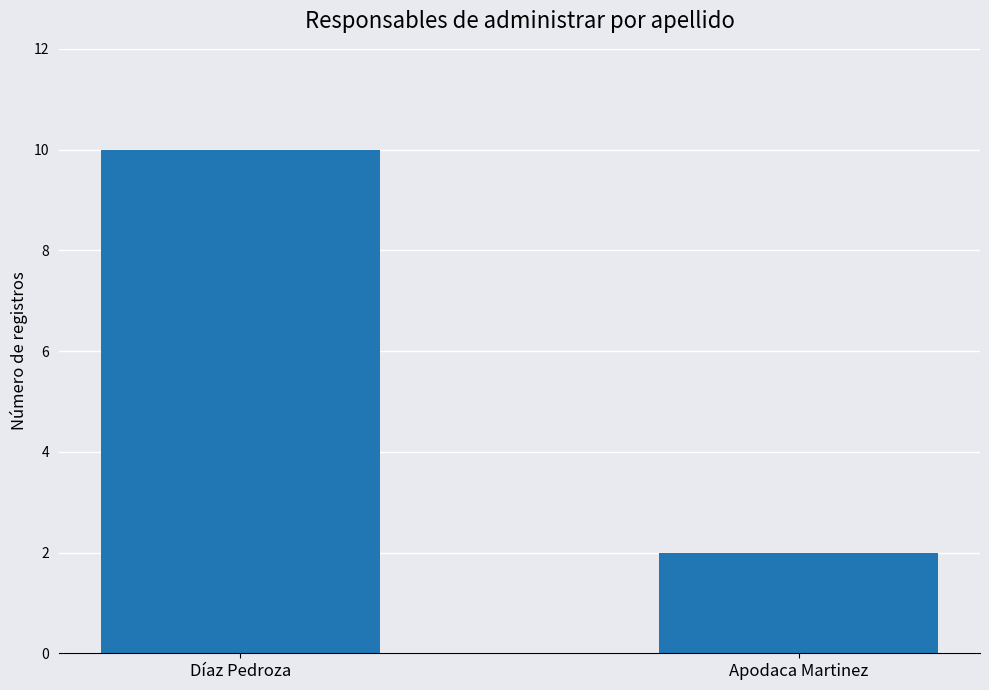

What is the label of the 1st bar from the right?

Apodaca Martinez